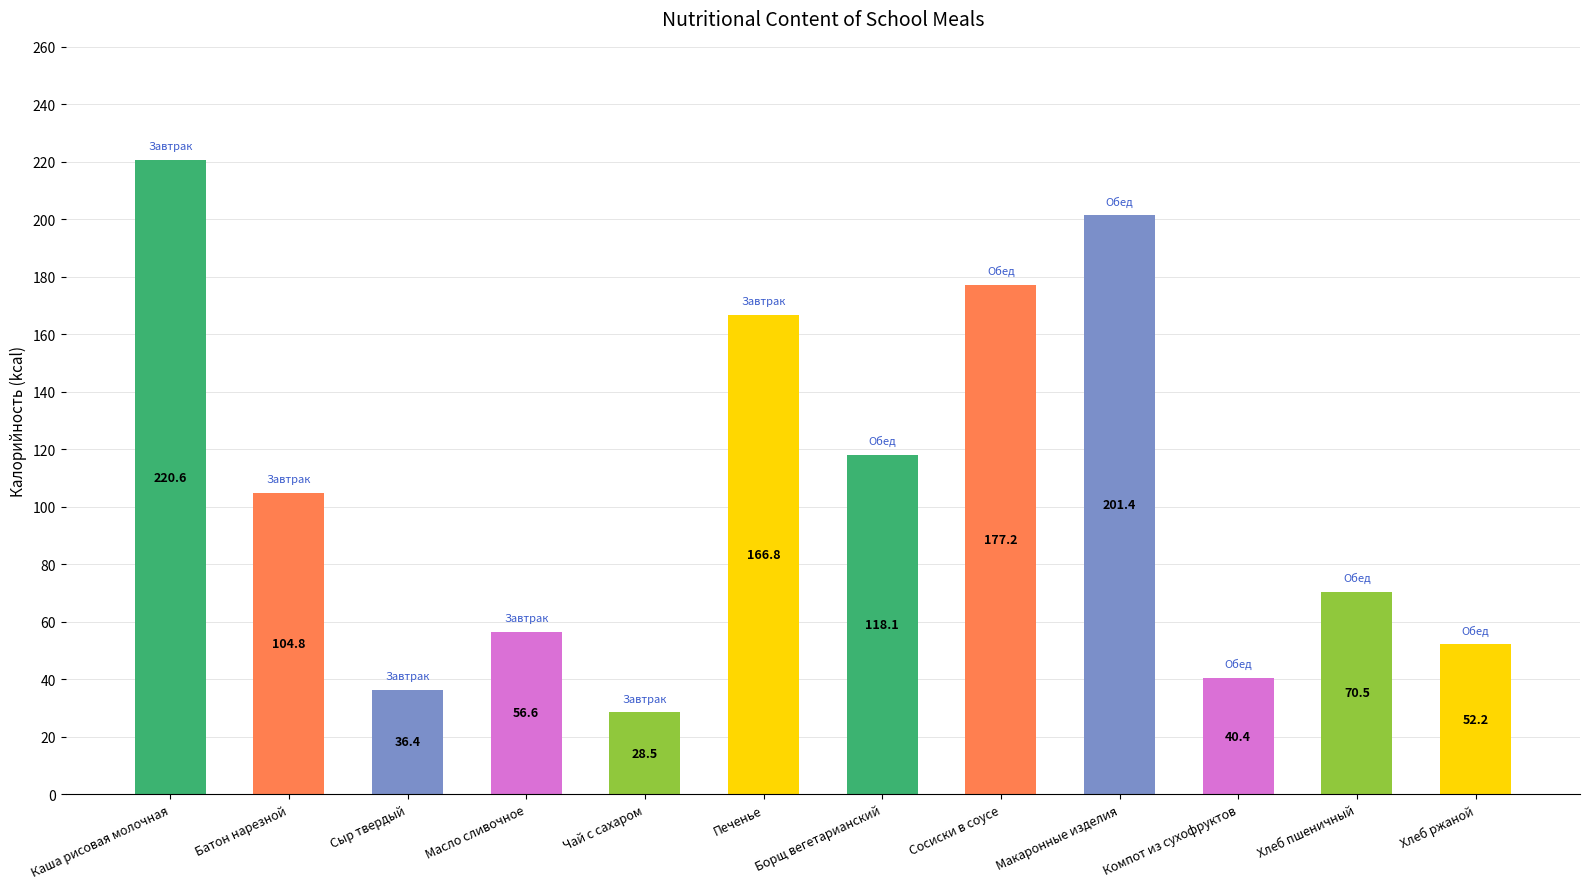

Which label corresponds to the largest value in the chart?

Каша рисовая молочная